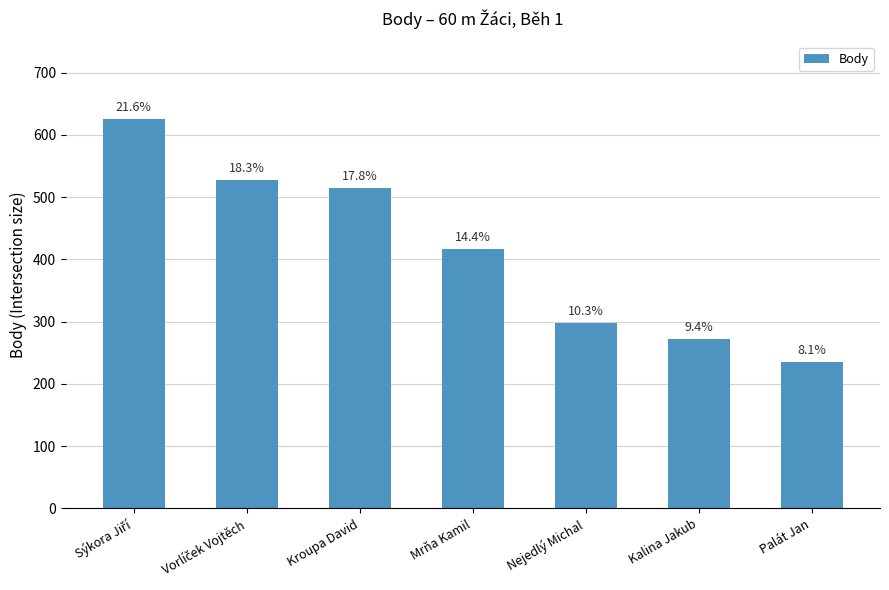

Are the bars grouped side by side (vs. stacked)?

No